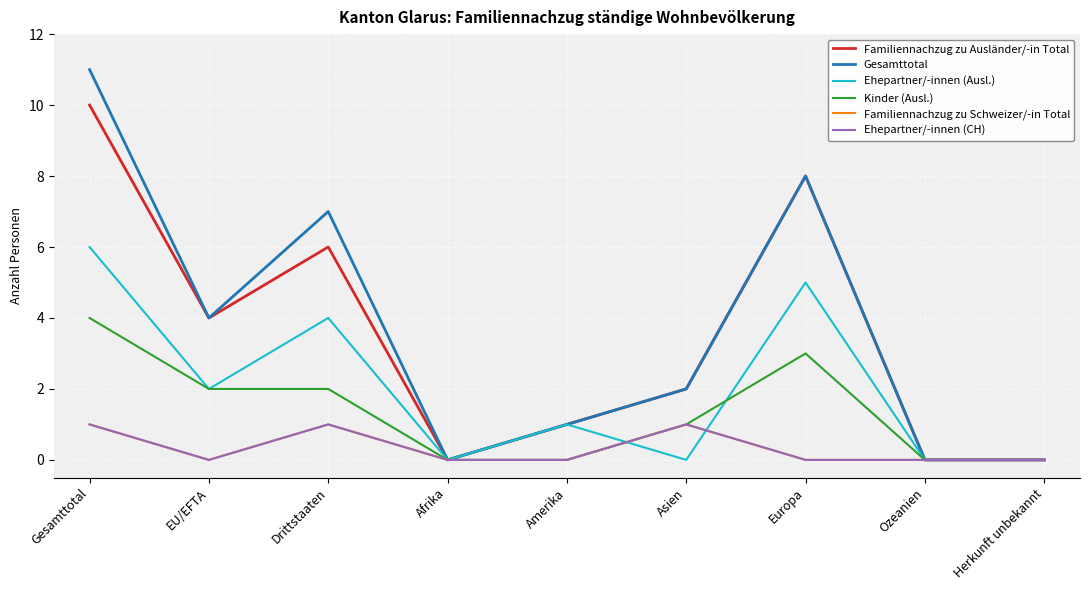

True or false: Gesamttotal has more than 2 points higher than both neighbors.

False